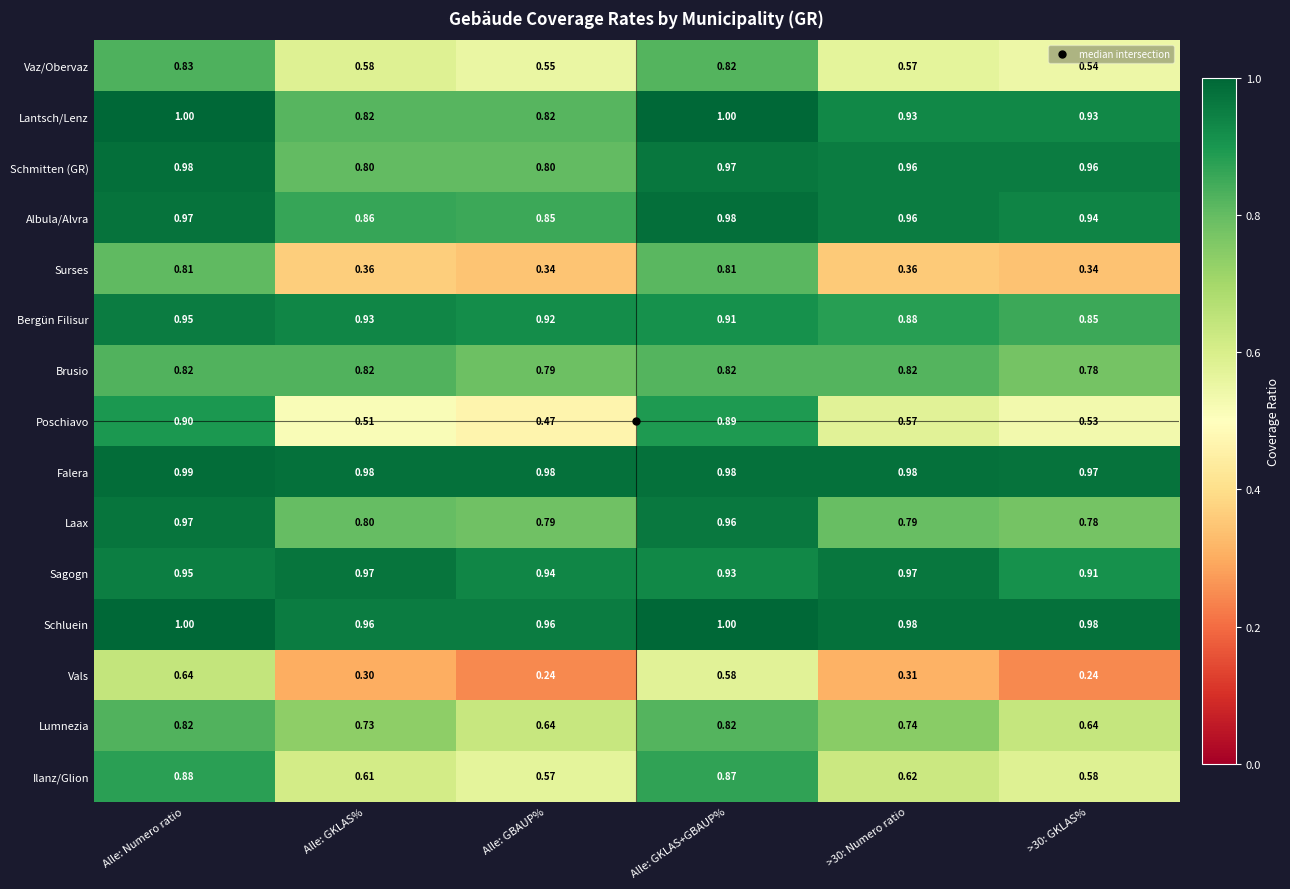

Which series changed the most between Alle: GKLAS% and >30: Numero ratio?

Schmitten (GR)